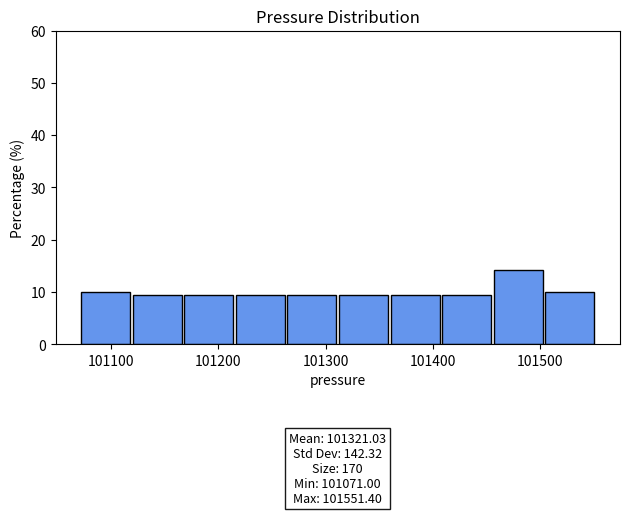

Which range on the x-axis has the tallest bar?

101460 to 101500